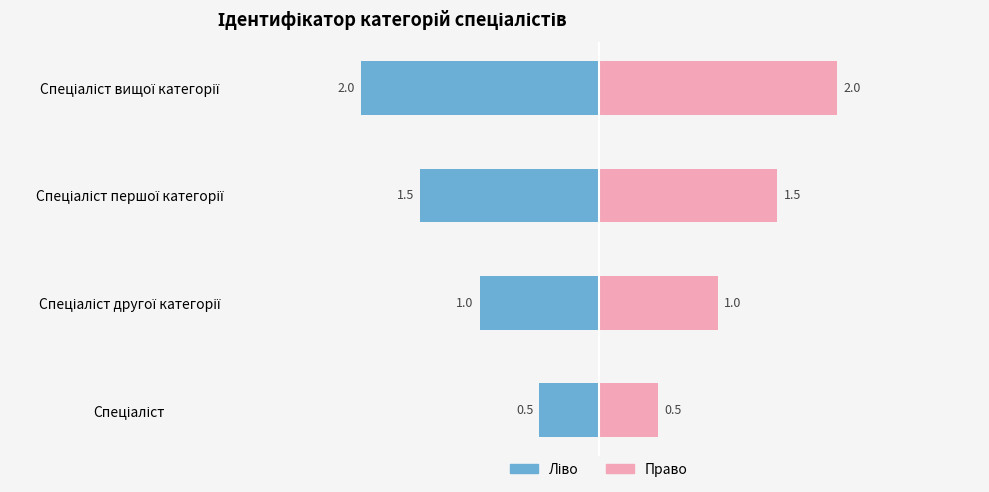

What is the value of the Ідентифікатор (ліво) bar at the 1st from the left?

-0.5